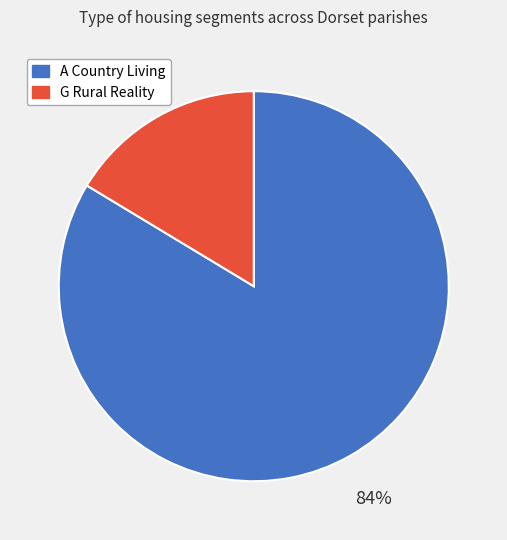

Combined, do A Country Living and G Rural Reality account for over 50%?

Yes